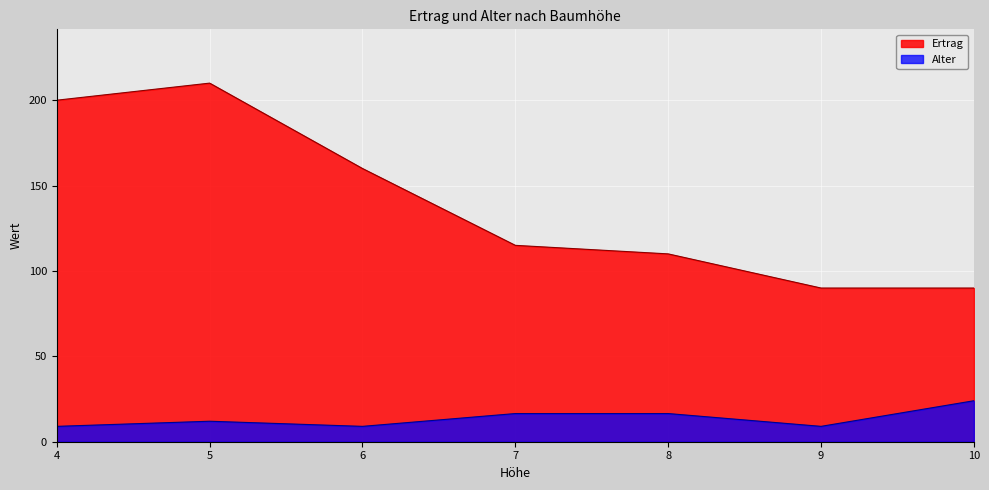

At which category does the chart reach its peak across all series?

5